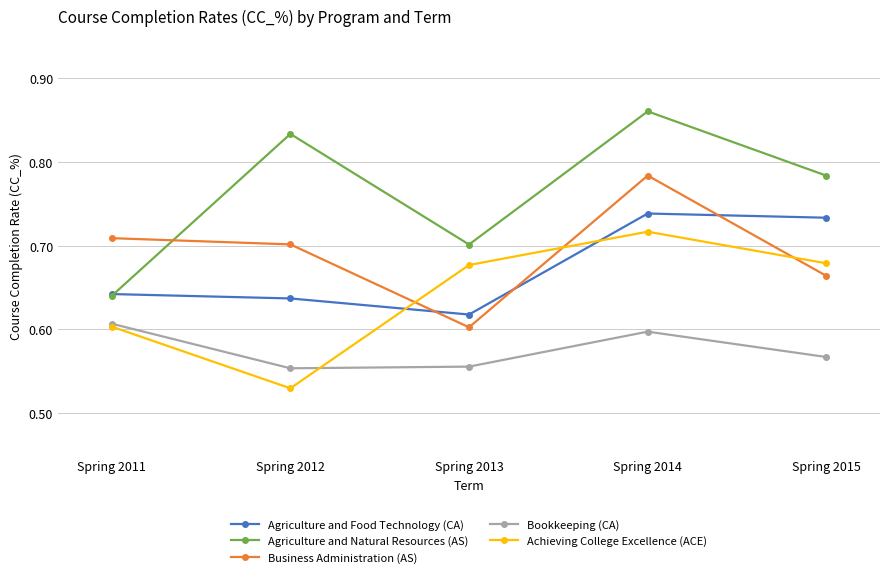

What is the difference between the maximum and minimum values in the Agriculture and Food Technology (CA) series?

0.1